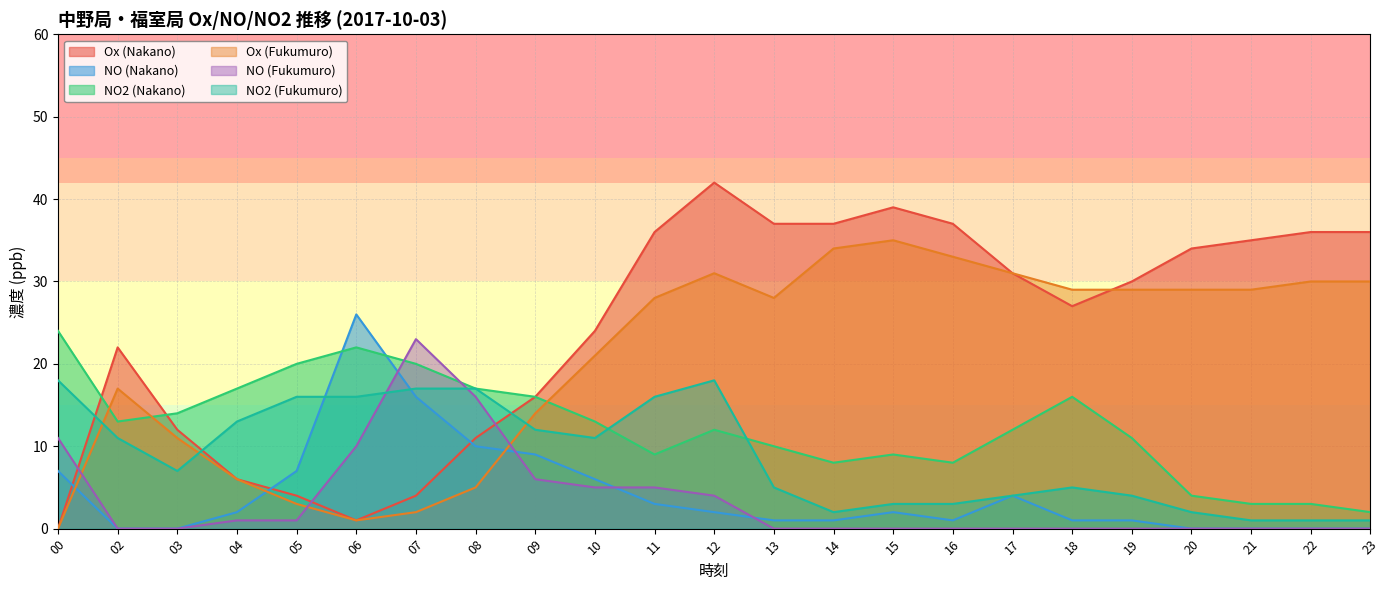

At which label does NO (Nakano) reach its peak?

06